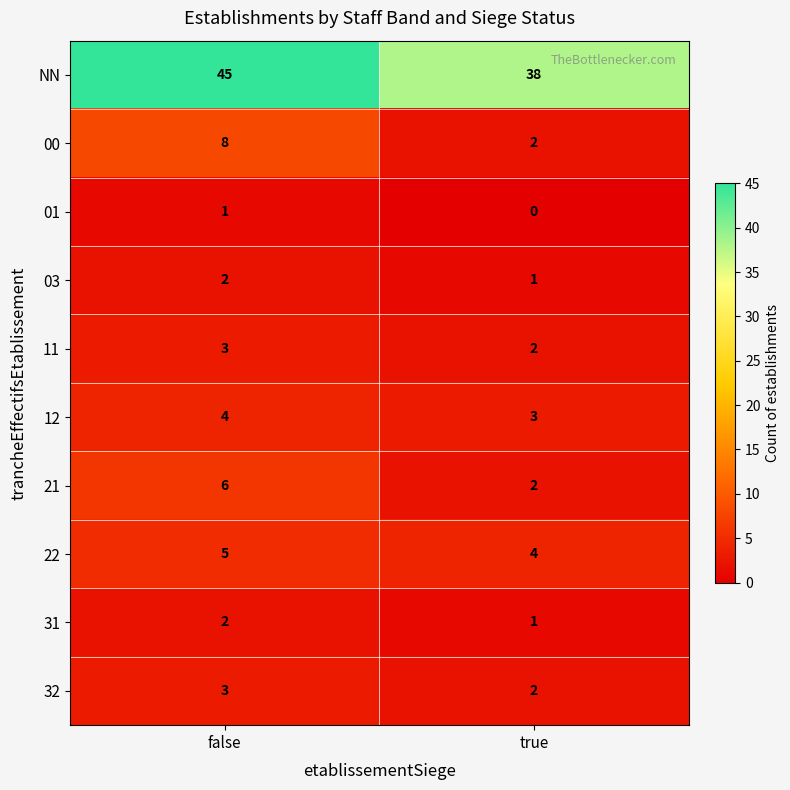

Is it true that 12 equals 3 at true?

True